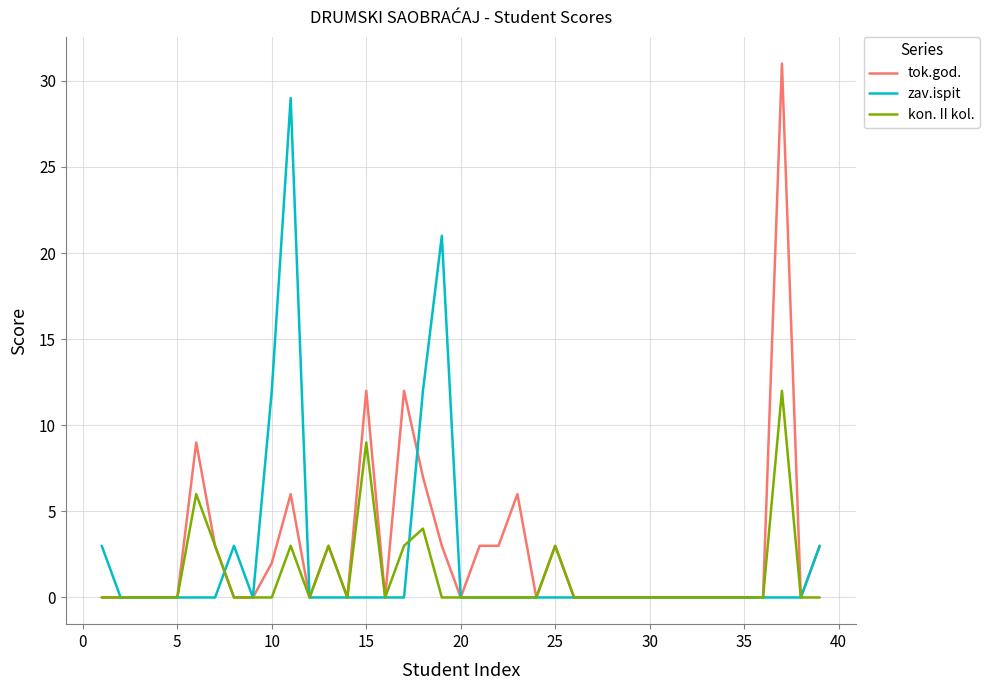

Which series has the largest range (max minus min)?

tok.god.